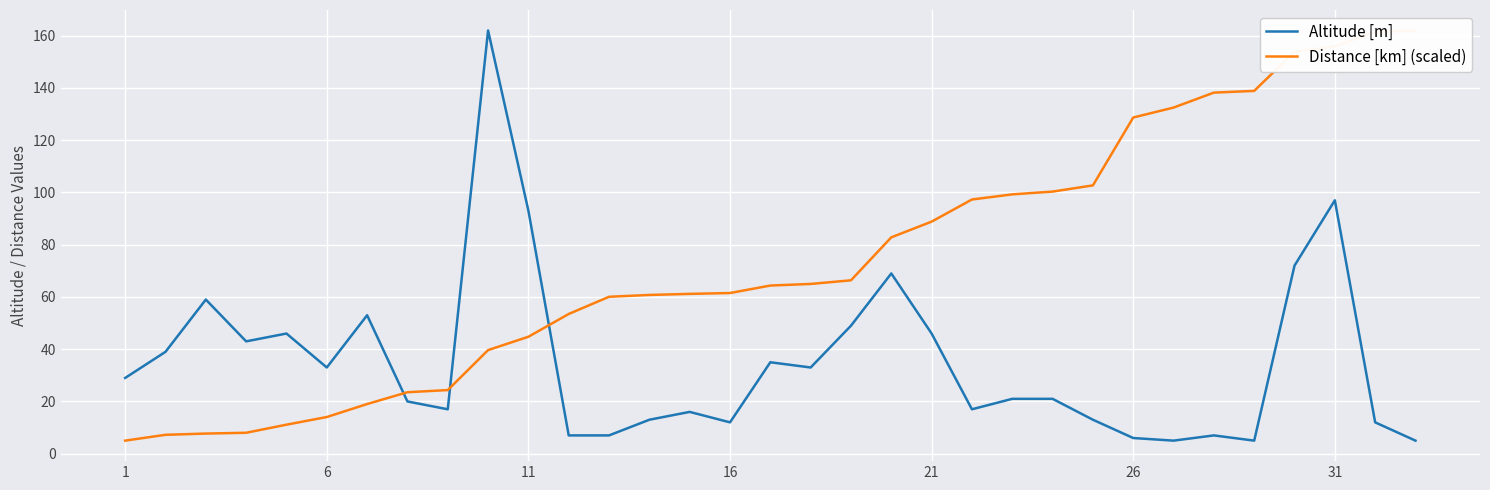

What is the average value of the Altitude [m] series?

35